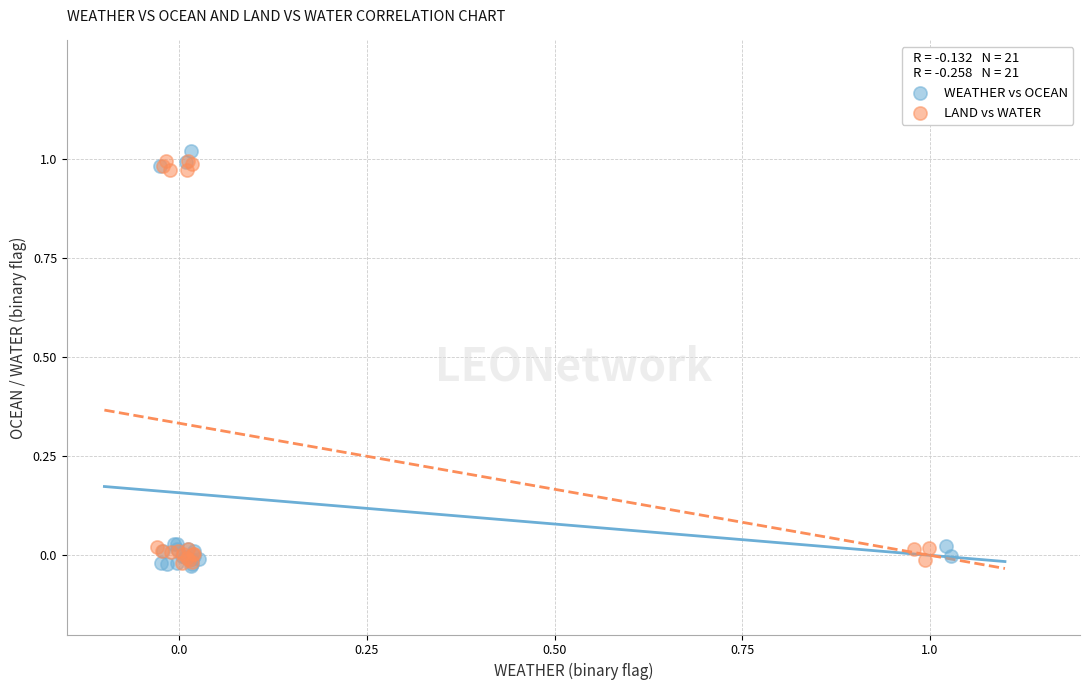

What are all the series names shown in the legend?

WEATHER vs OCEAN, LAND vs WATER